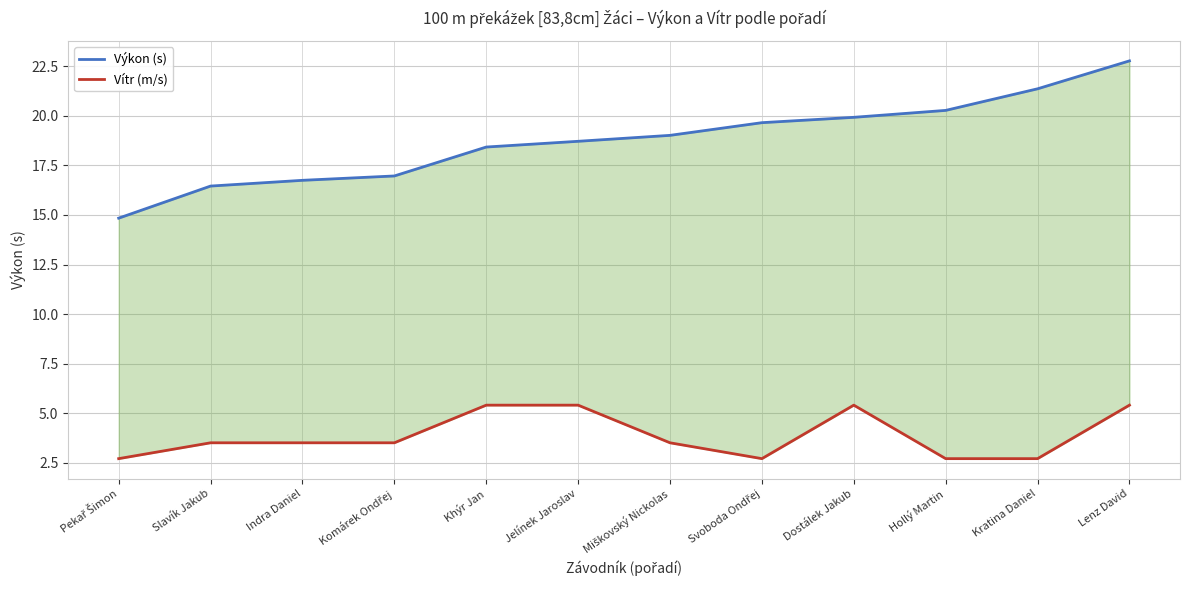

Which series has the largest range (max minus min)?

Výkon (s)